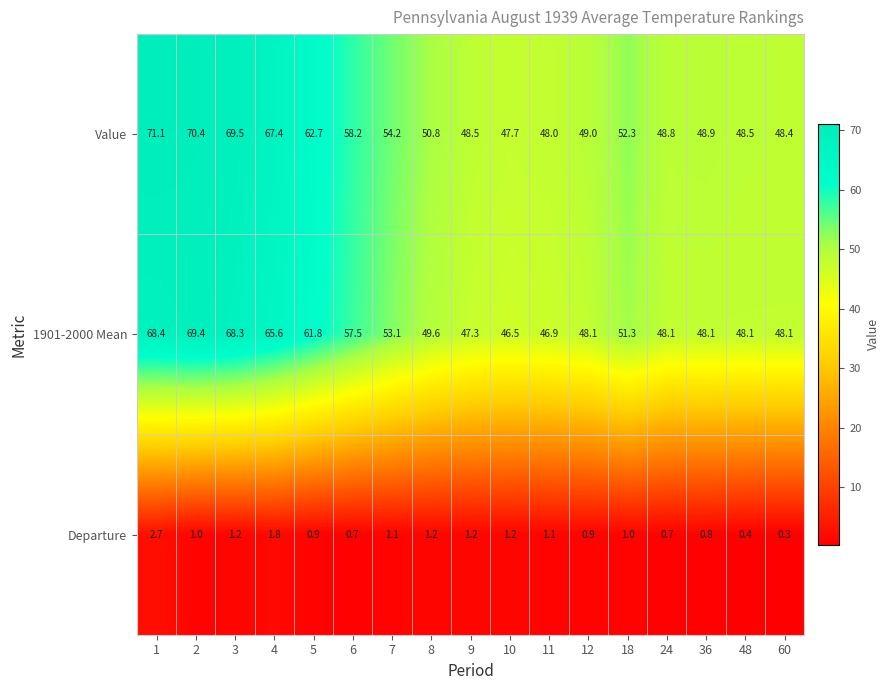

What is the difference between the Value values at 2 and 18?

18.1